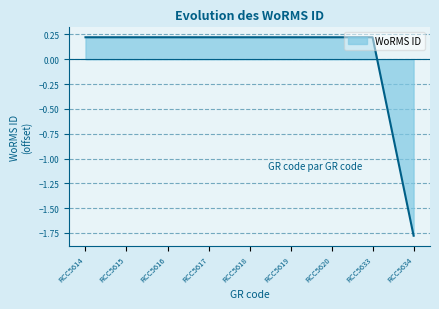

At which label does the data first exceed 0?

RCC5614